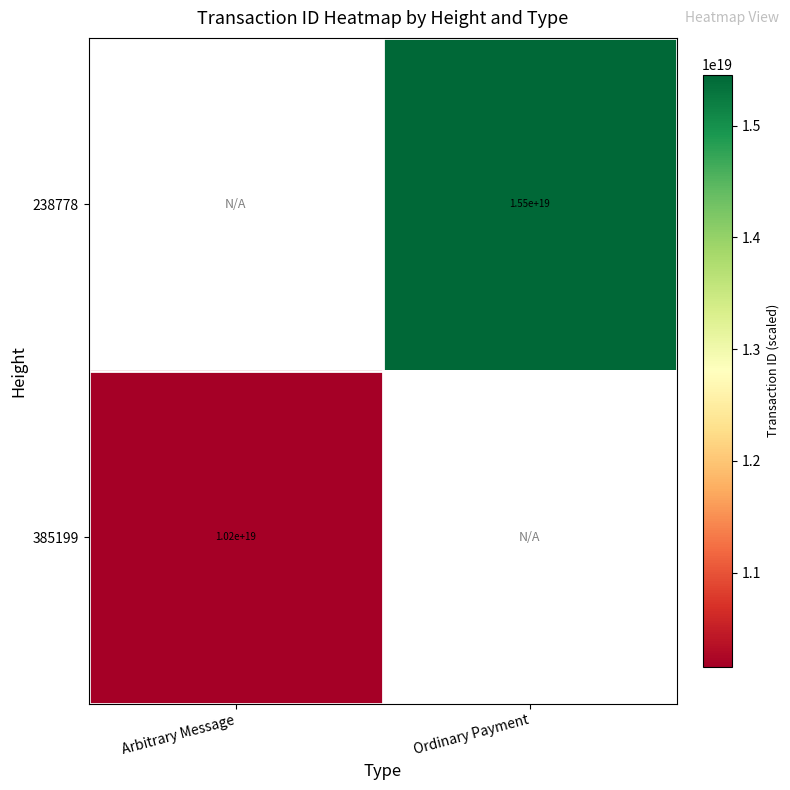

Is it true that 385199 equals 16875984688199524352.0 at Arbitrary Message?

False